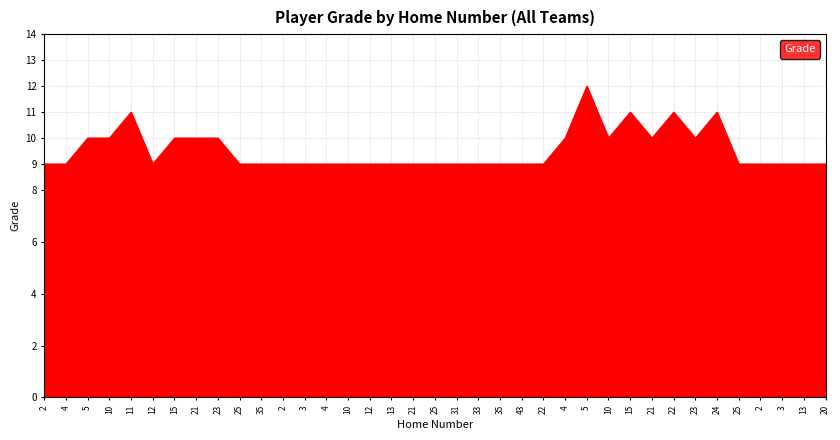

Which label corresponds to the largest value in the chart?

5